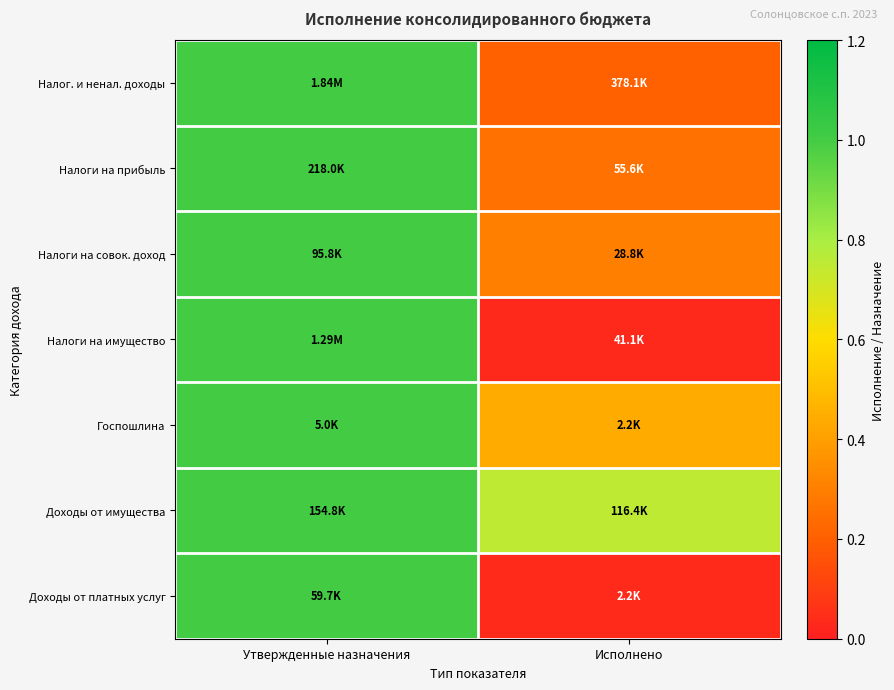

How many categories are shown in the chart?

2